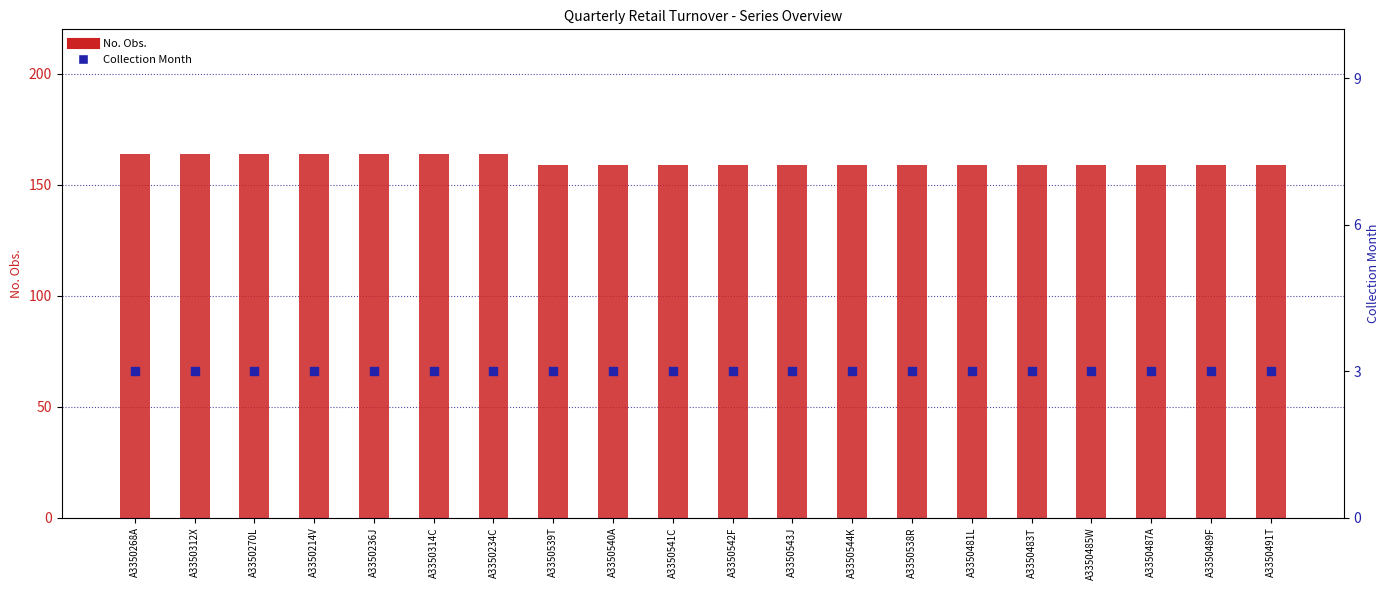

Is the value of Collection Month at A3350214V greater than the value of No. Obs. at A3350487A?

No